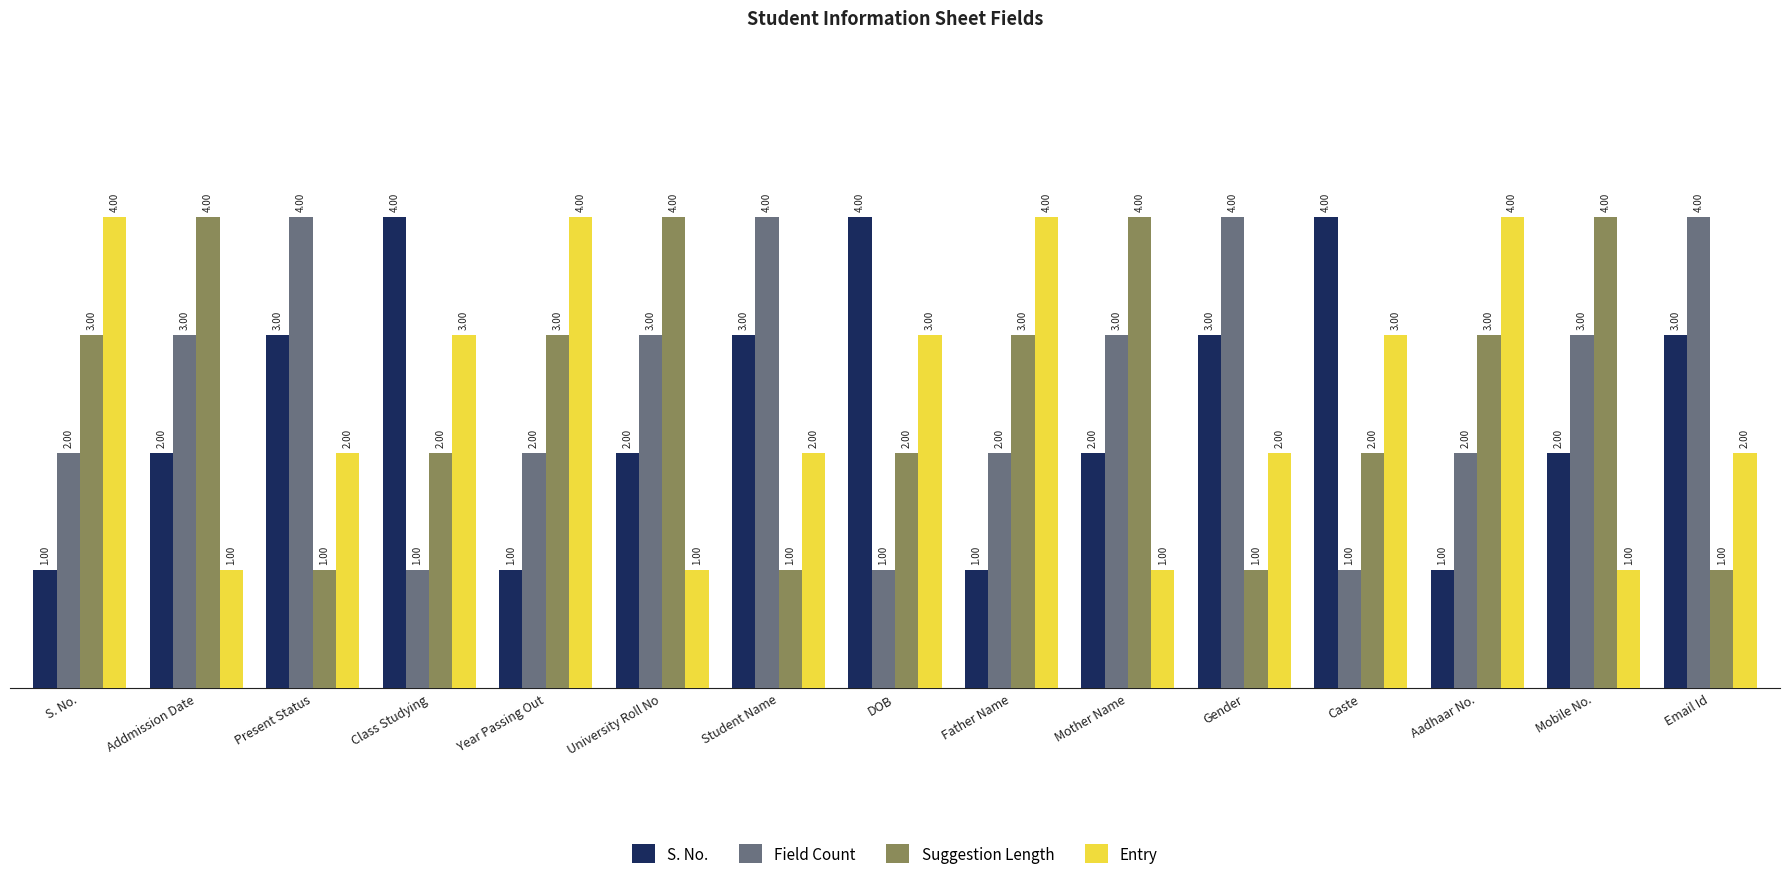

Is it true that S. No. equals 1 at Addmission Date?

False